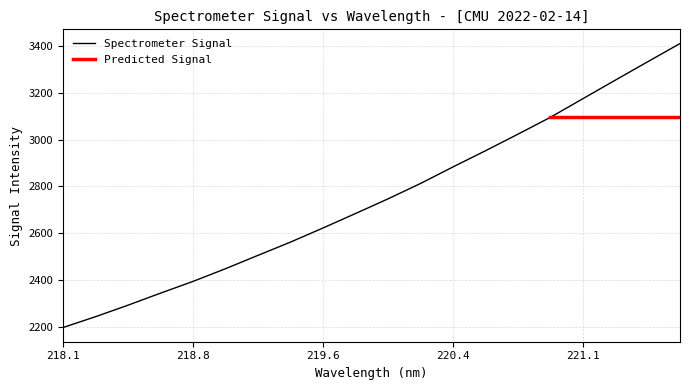

What is the lowest value of the Spectrometer Signal series?

2196.9